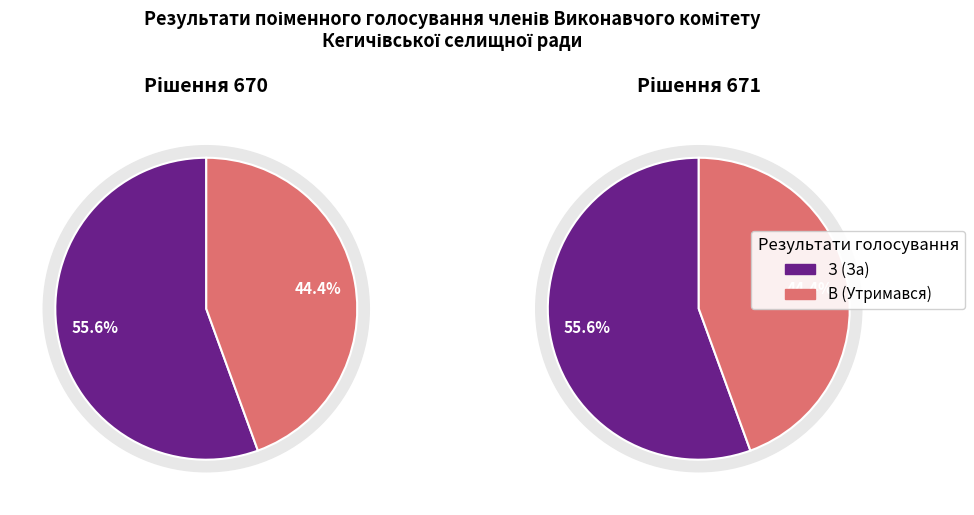

Count the number of slices in the pie.

2